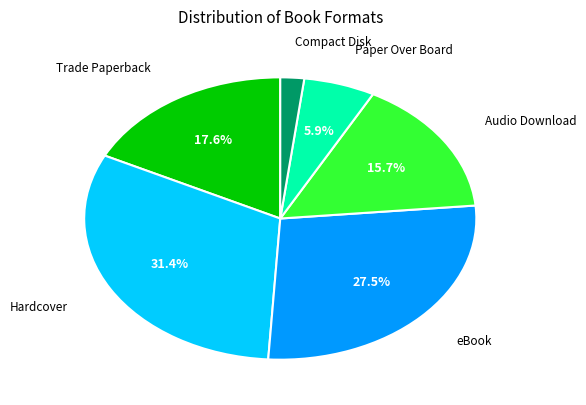

What percentage is the Trade Paperback slice, to the nearest percent?

18%